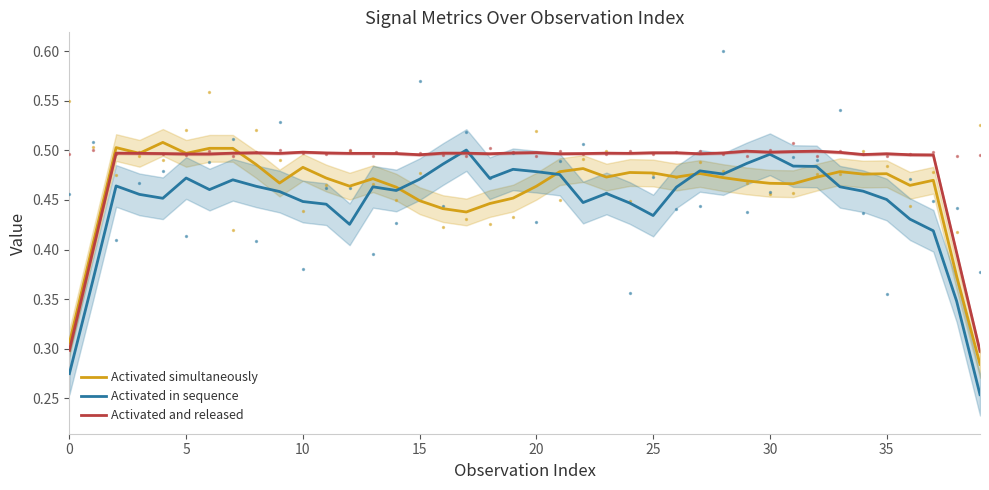

What is the total value across all series at 18?

1.4